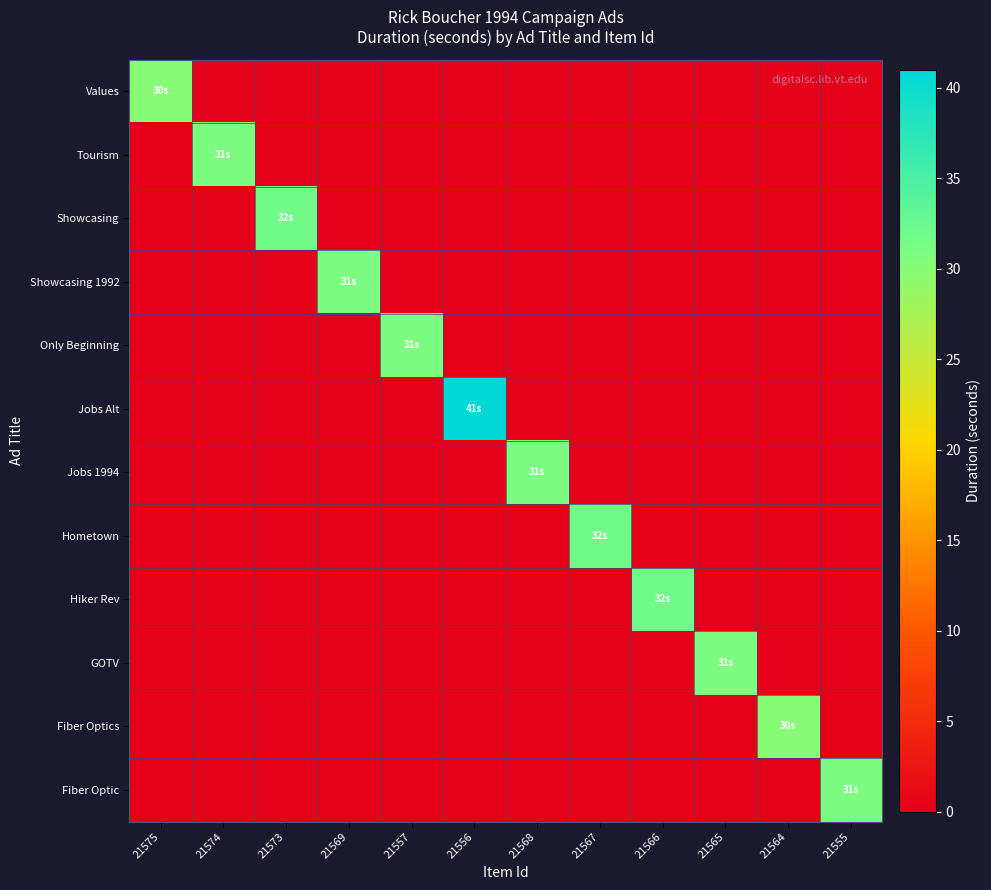

Which series has the largest total across all categories?

Jobs Alt